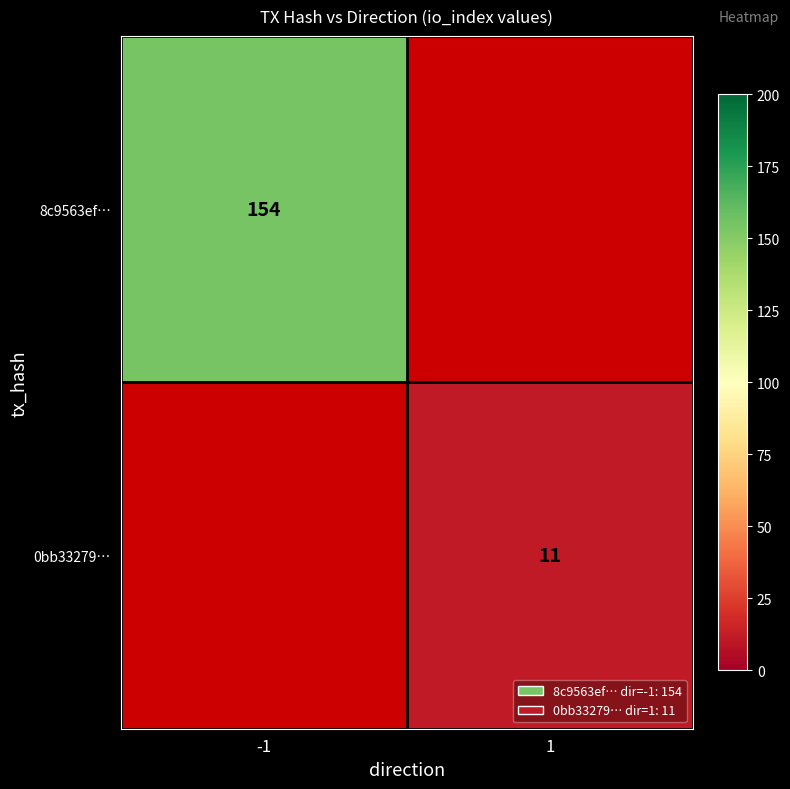

Count the number of categories in the chart.

2